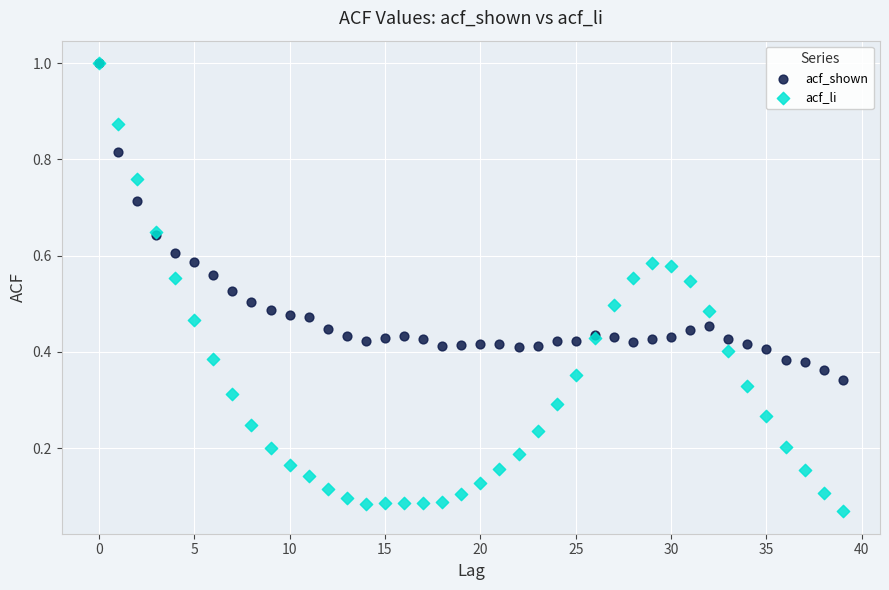

What are all the series names shown in the legend?

acf_shown, acf_li